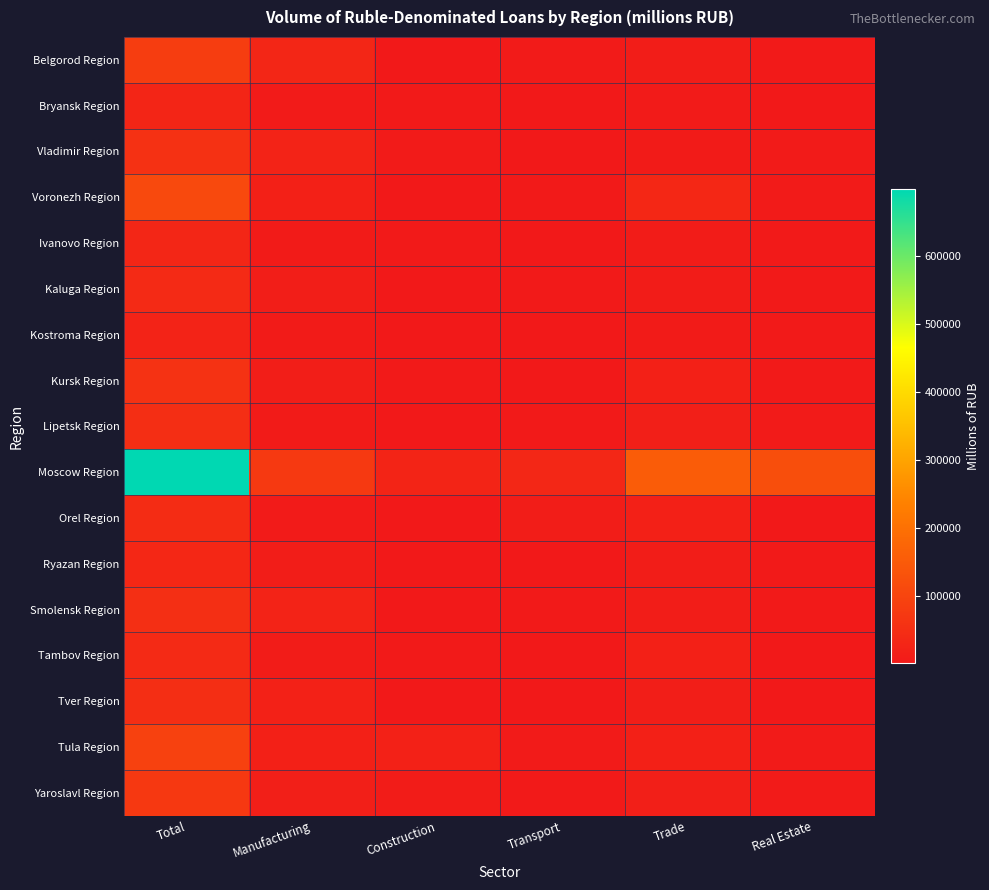

What is the approximate value of Belgorod Region at Construction?

347